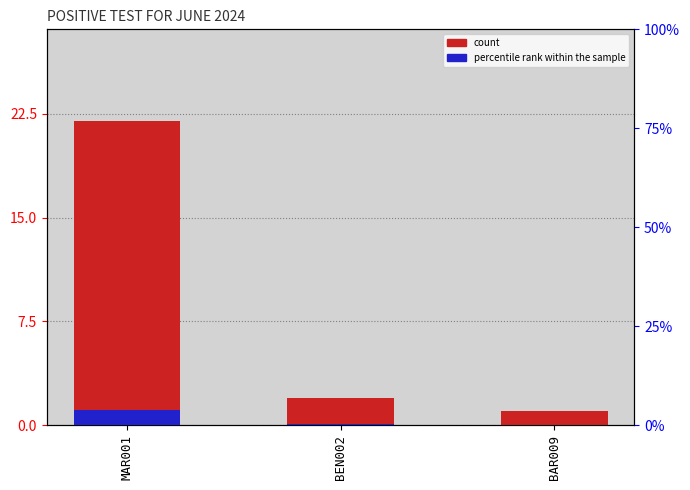

Which series changed the most between BEN002 and BAR009?

count